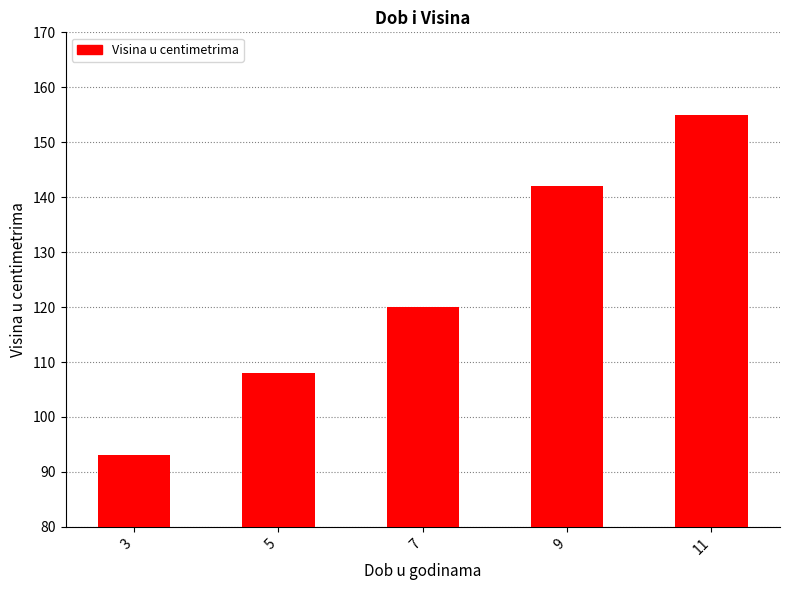

List the labels in order of value, smallest first.

3, 5, 7, 9, 11